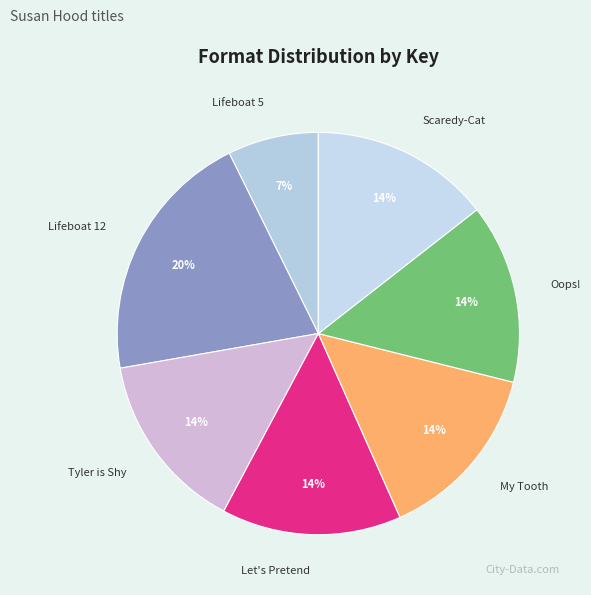

How many slices are in this pie chart?

7